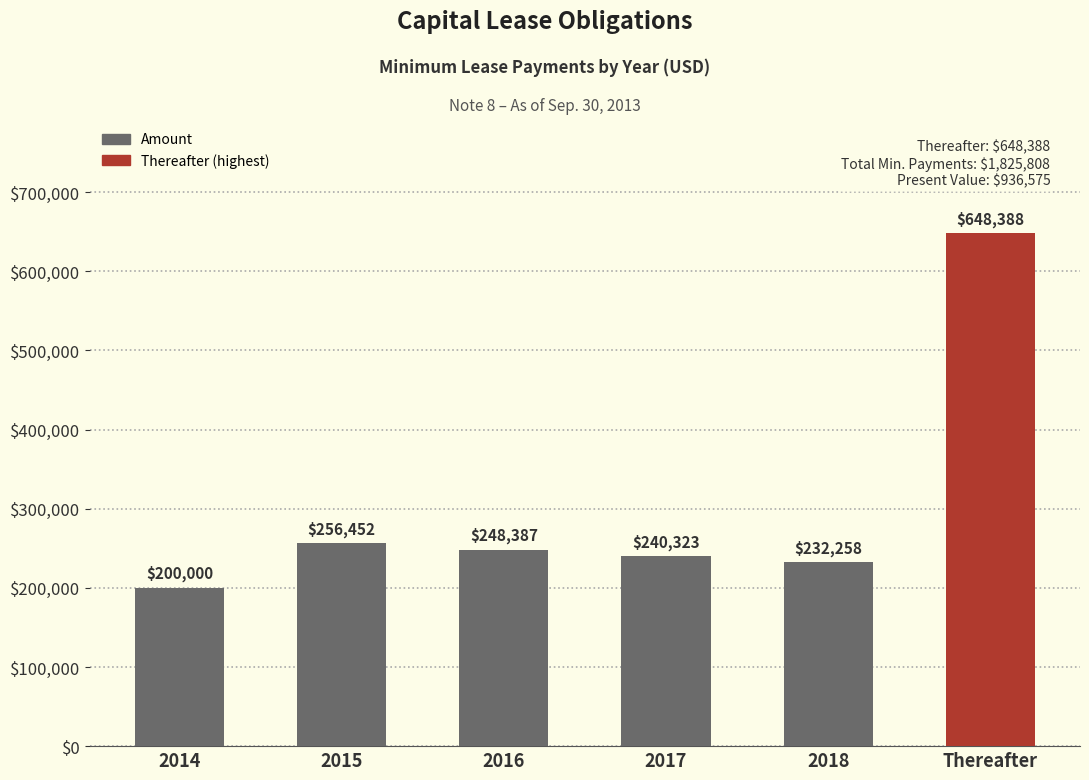

List the labels in order of value, smallest first.

2014, 2018, 2017, 2016, 2015, Thereafter